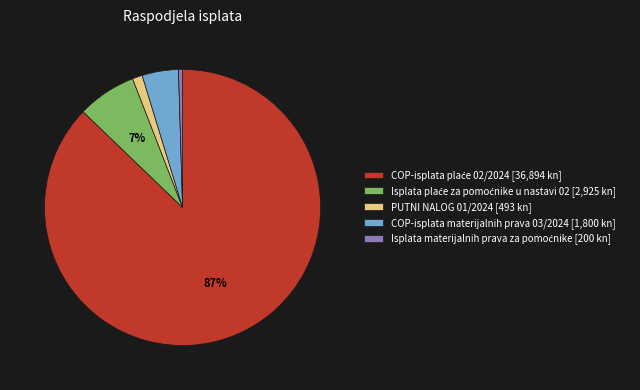

How many segments does this pie chart have?

5